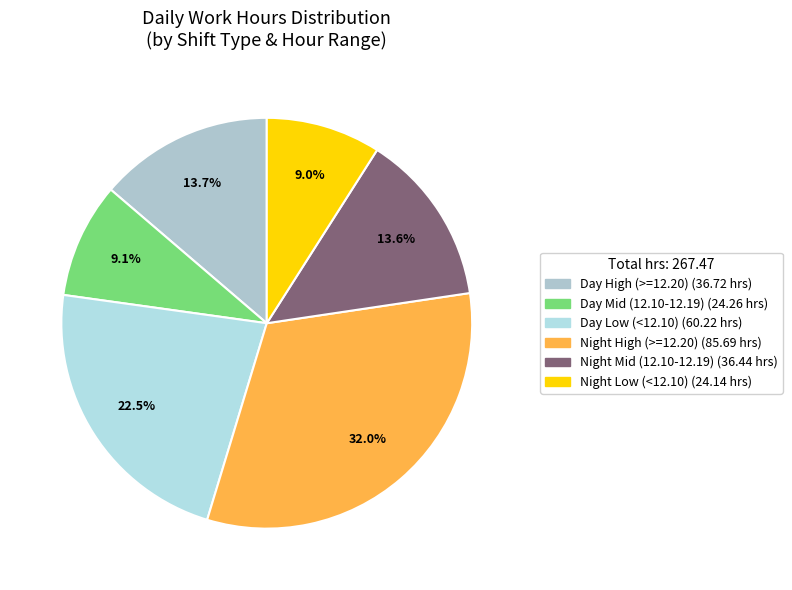

Count the number of slices in the pie.

6